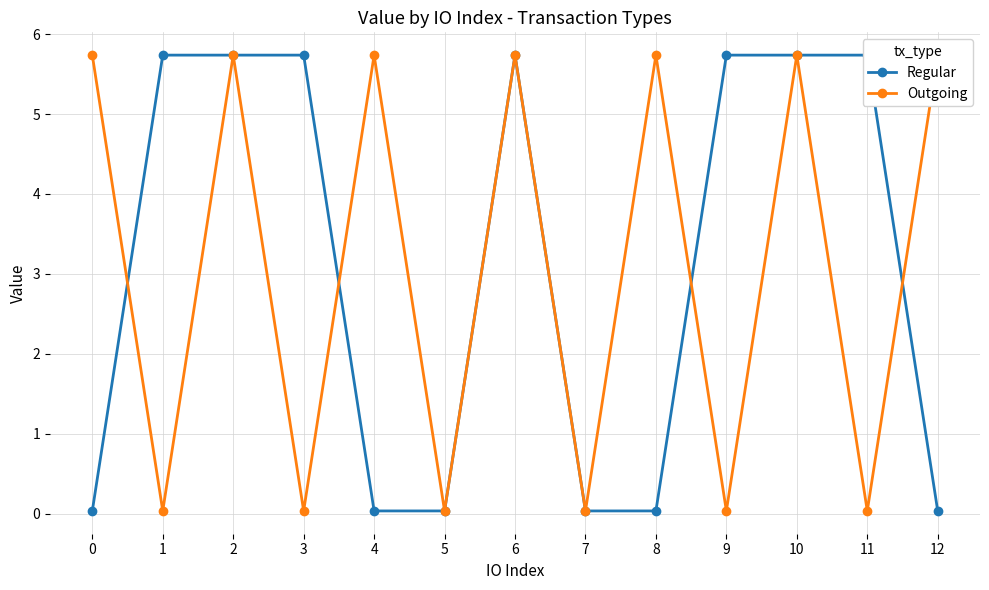

True or false: Regular and Outgoing cross at least once.

True